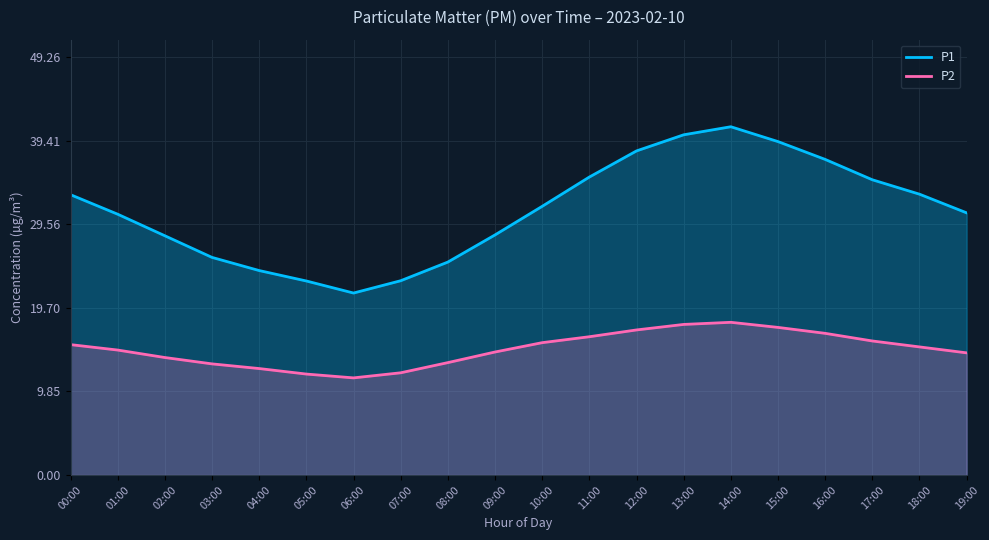

Which category has the lowest value in the P1 series?

06:00